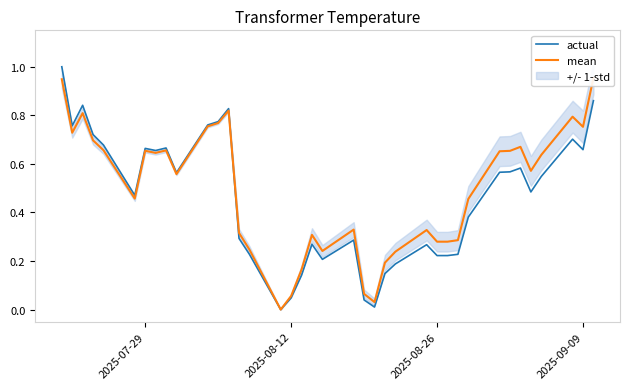

The actual series shows 0.1 at 2025-08-12. True or false?

False